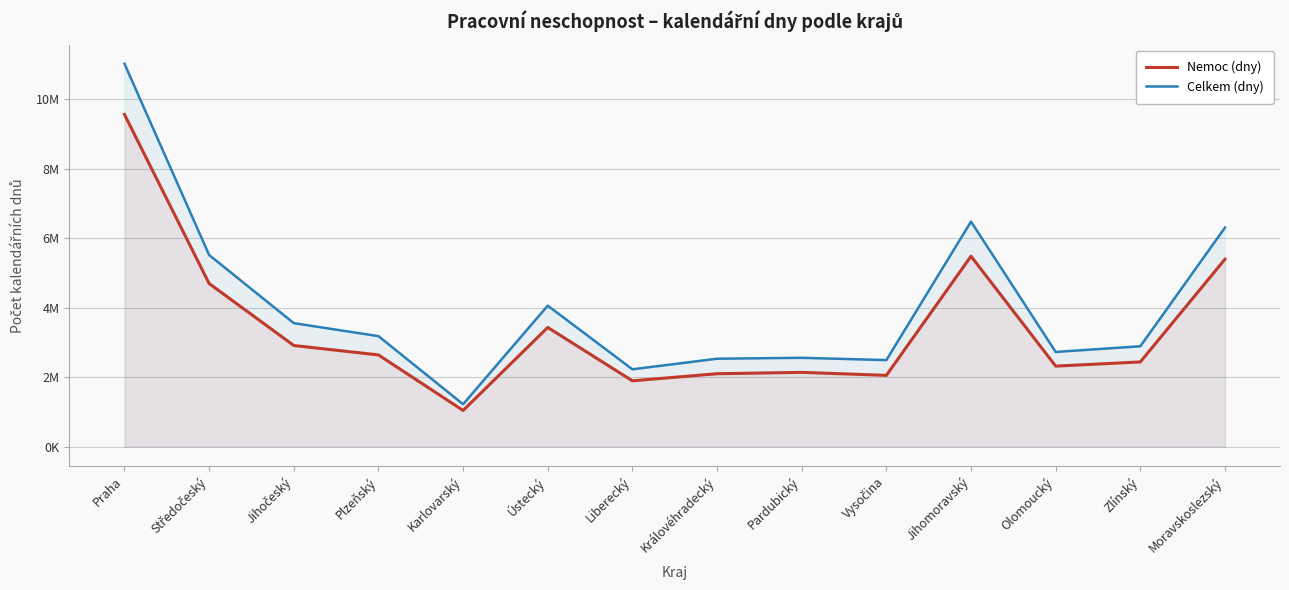

At which category does Celkem (dny) reach its first local valley?

Karlovarský